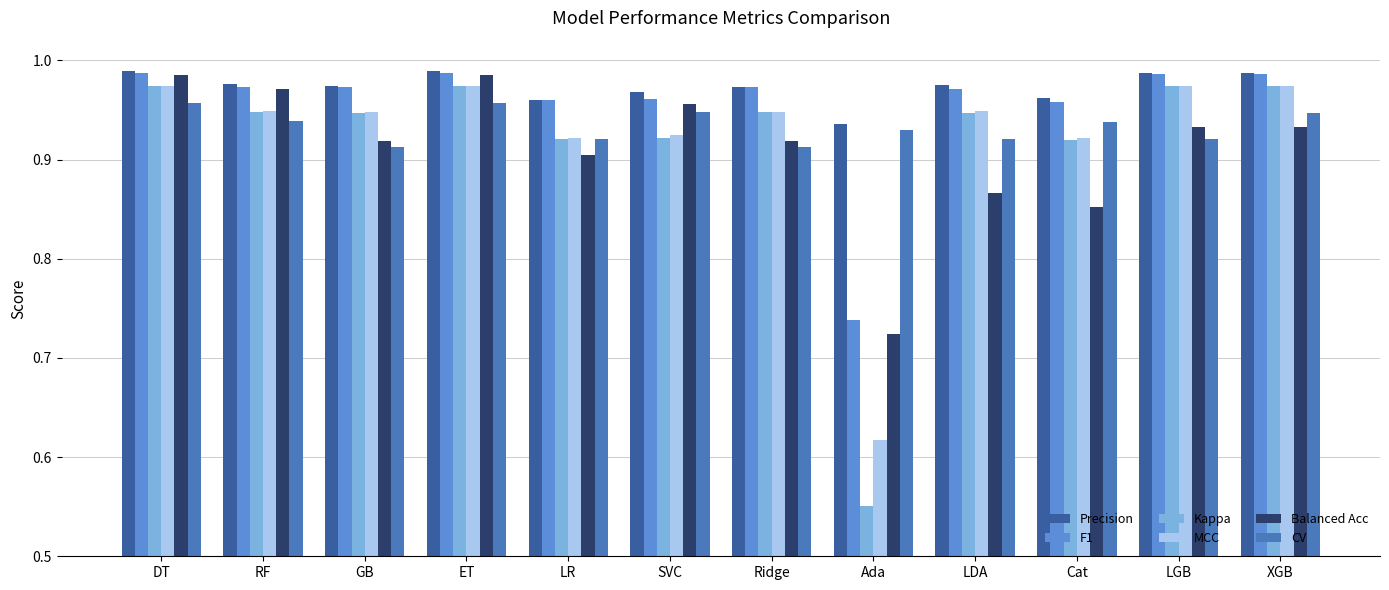

What is the label of the 11th bar from the right?

RF